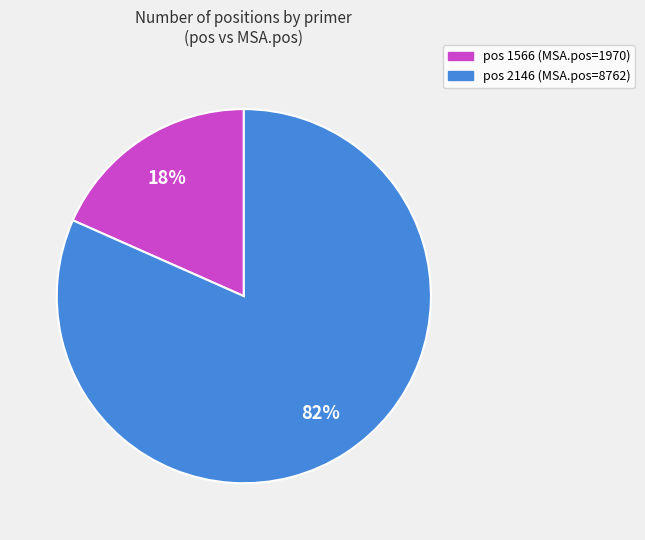

Does any single category account for the majority?

Yes